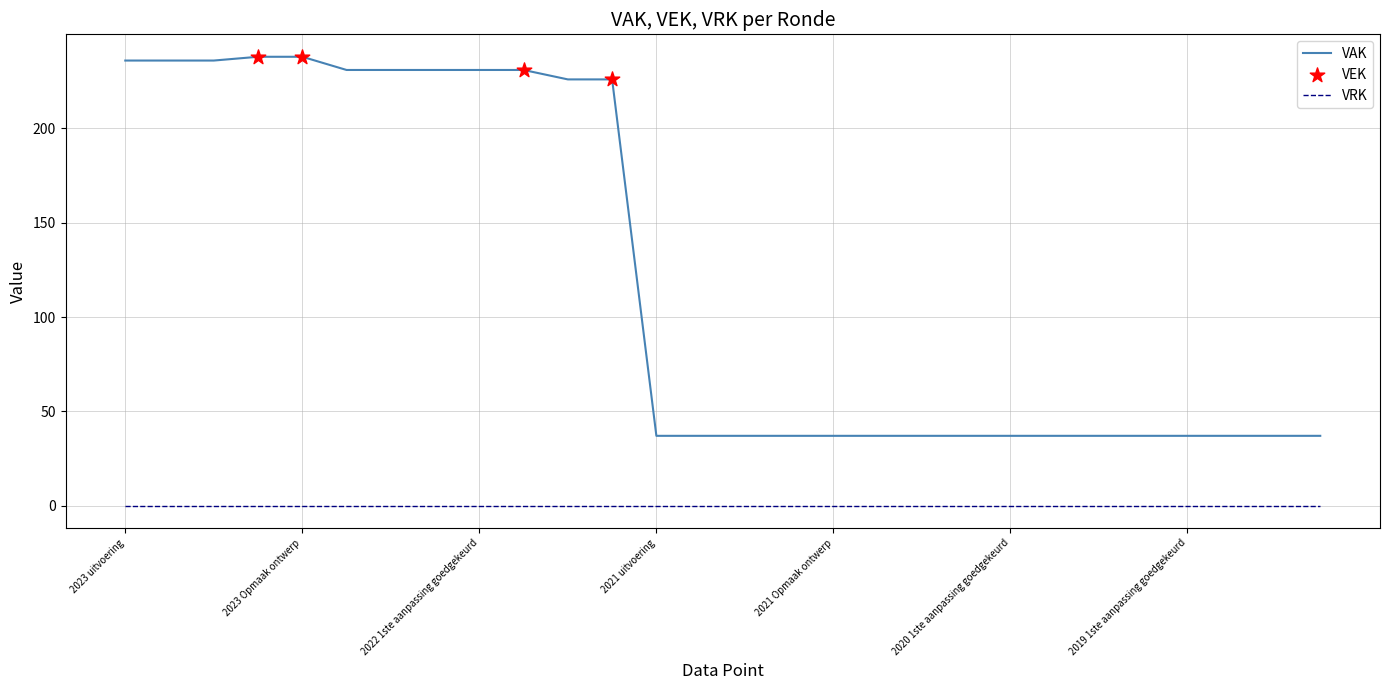

Which series has the largest total across all categories?

VAK